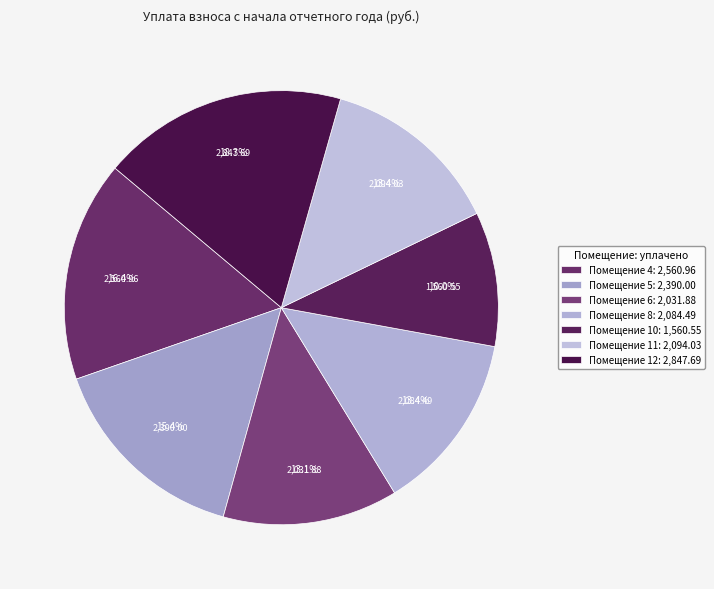

How many segments does this pie chart have?

7